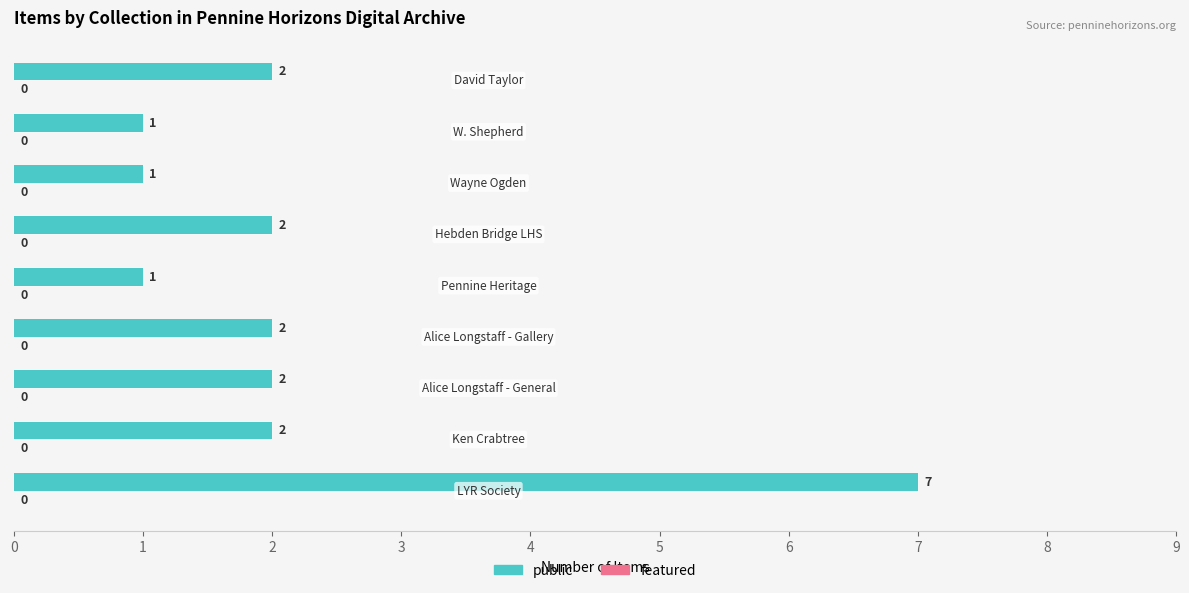

What is the sum of all values?

20